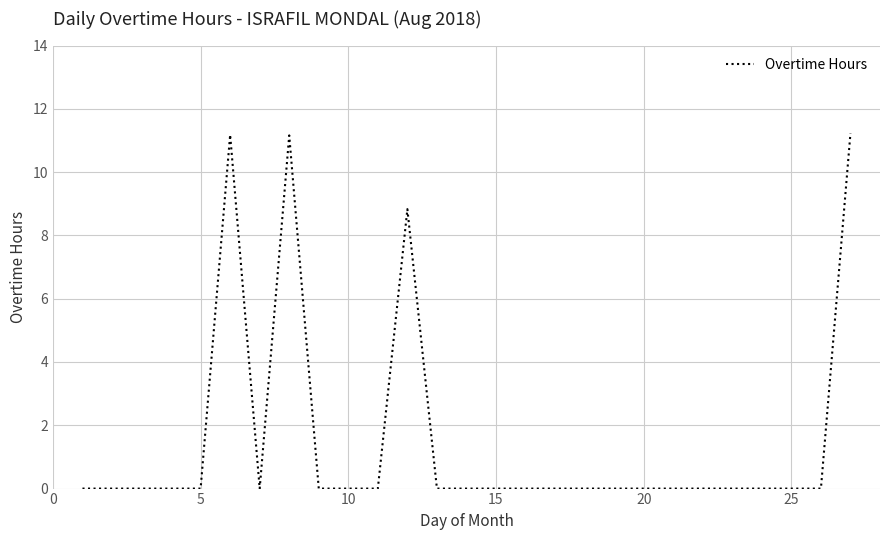

What is the difference between the maximum and minimum values?

11.2